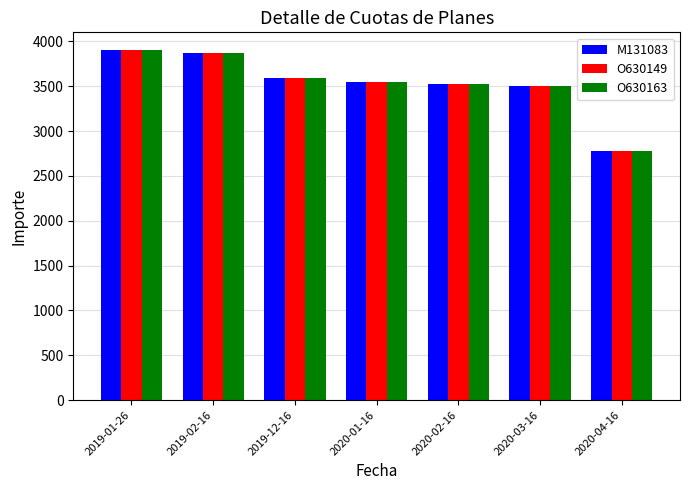

The value of O630149 at 2019-01-26 is 3905.8. True or false?

True